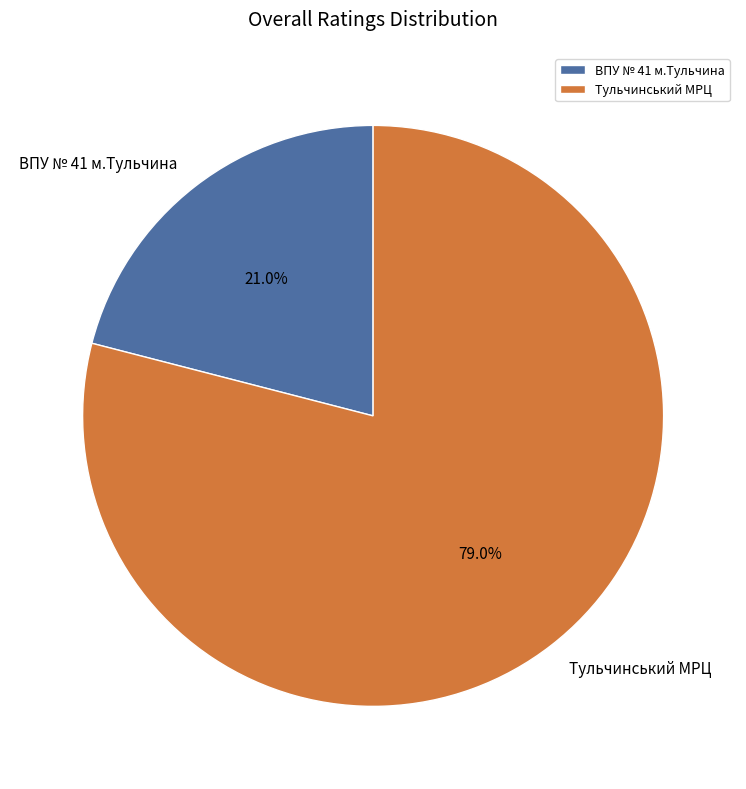

To the nearest percent, what is the combined percentage of Тульчинський МРЦ and ВПУ № 41 м.Тульчина?

100%